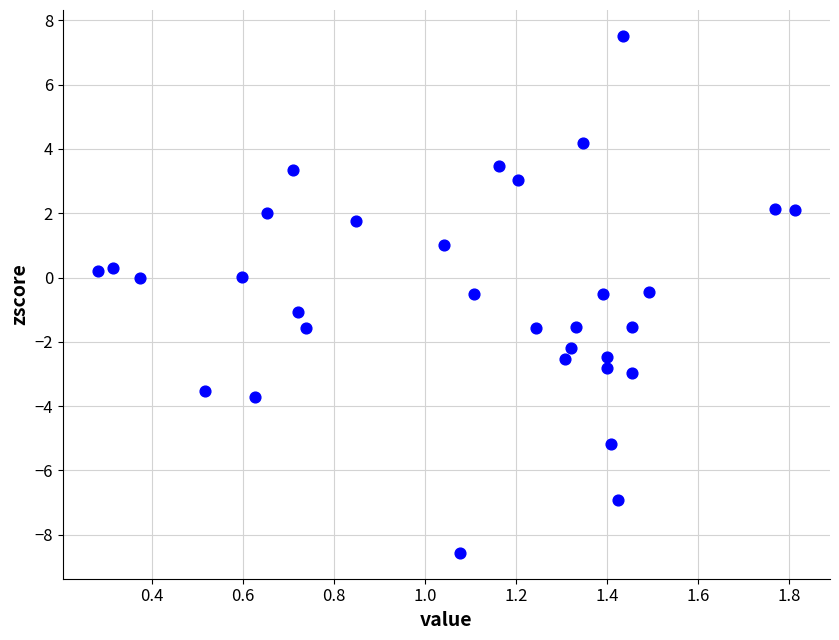

What is the range of X values (max minus min)?

1.5